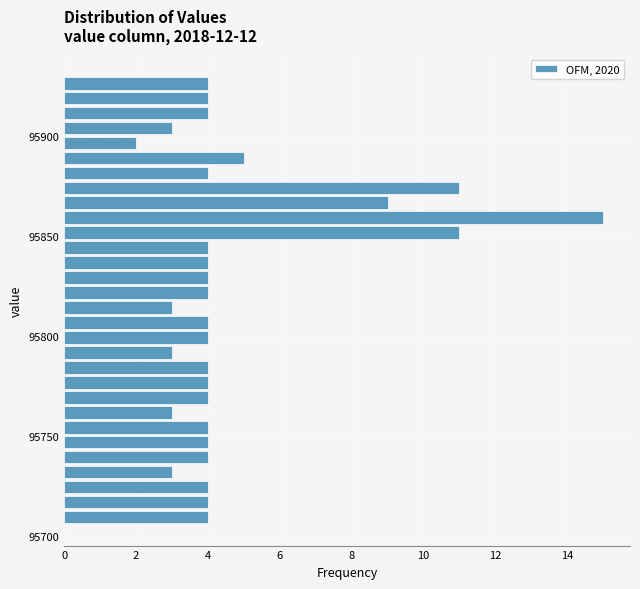

Around what value on the y-axis is the longest bar? Give the approximate position of its centre, as read against the axis.

95860